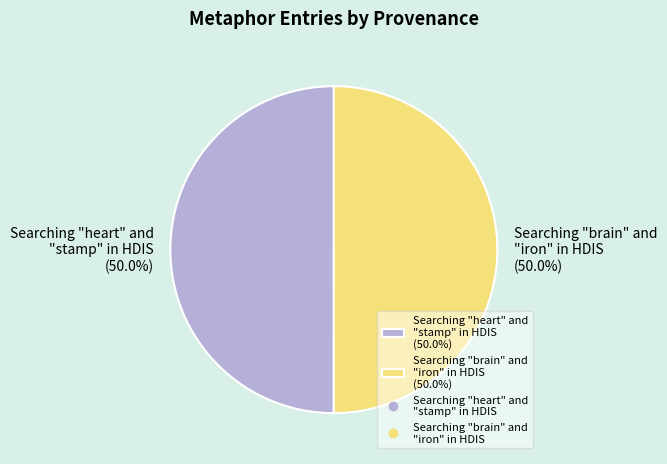

What is the total percentage of Searching "heart" and "stamp" in HDIS (50.0%) and Searching "brain" and "iron" in HDIS (50.0%)?

100.0%